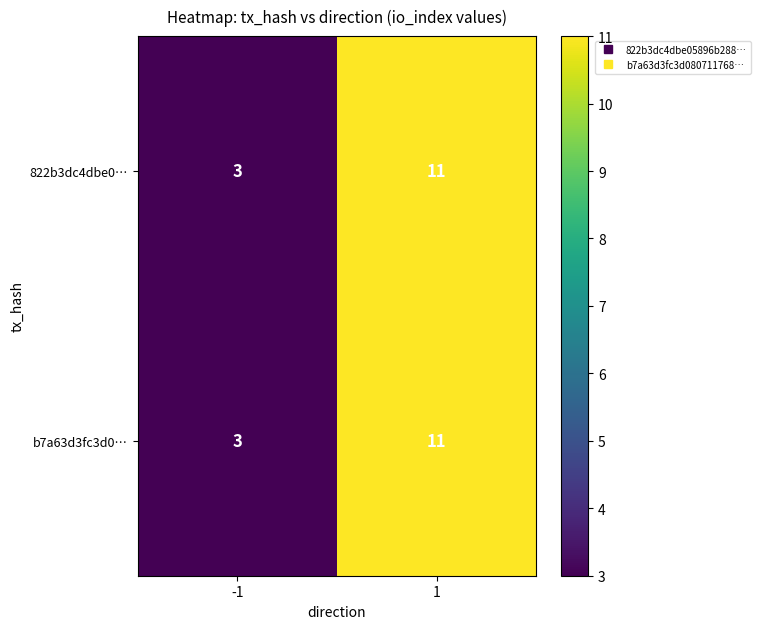

What is the sum of the b7a63d3fc3d0… values at -1 and 1?

14